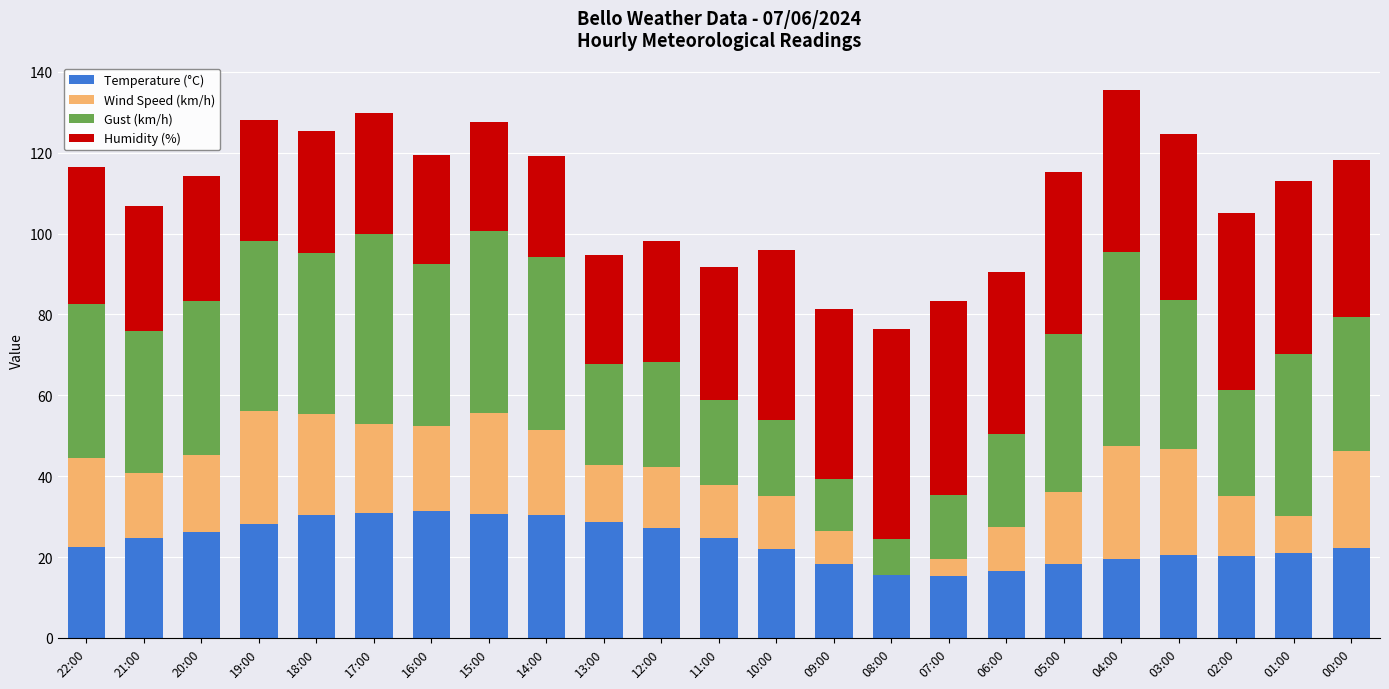

What is the sum of the Temperature (°C) values at 18:00 and 11:00?

55.1